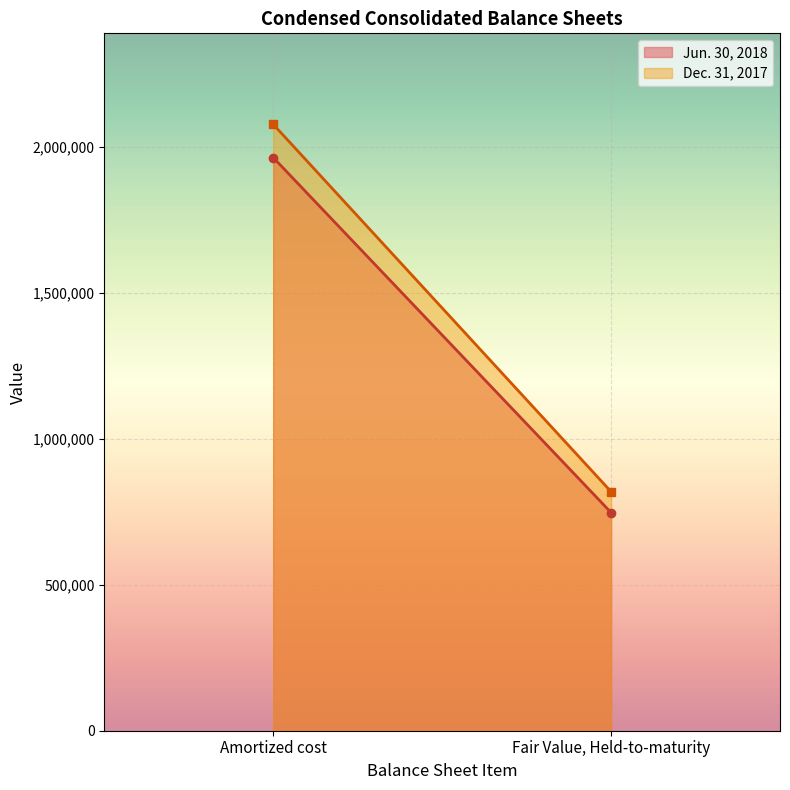

Which series has the largest range (max minus min)?

Dec. 31, 2017